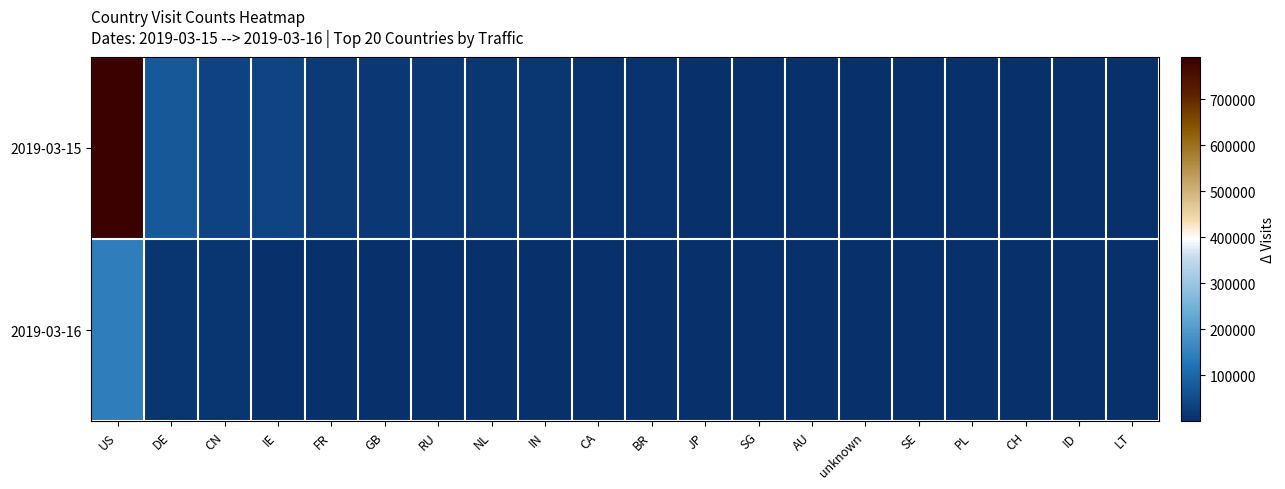

Which series changed the most between IE and AU?

2019-03-15